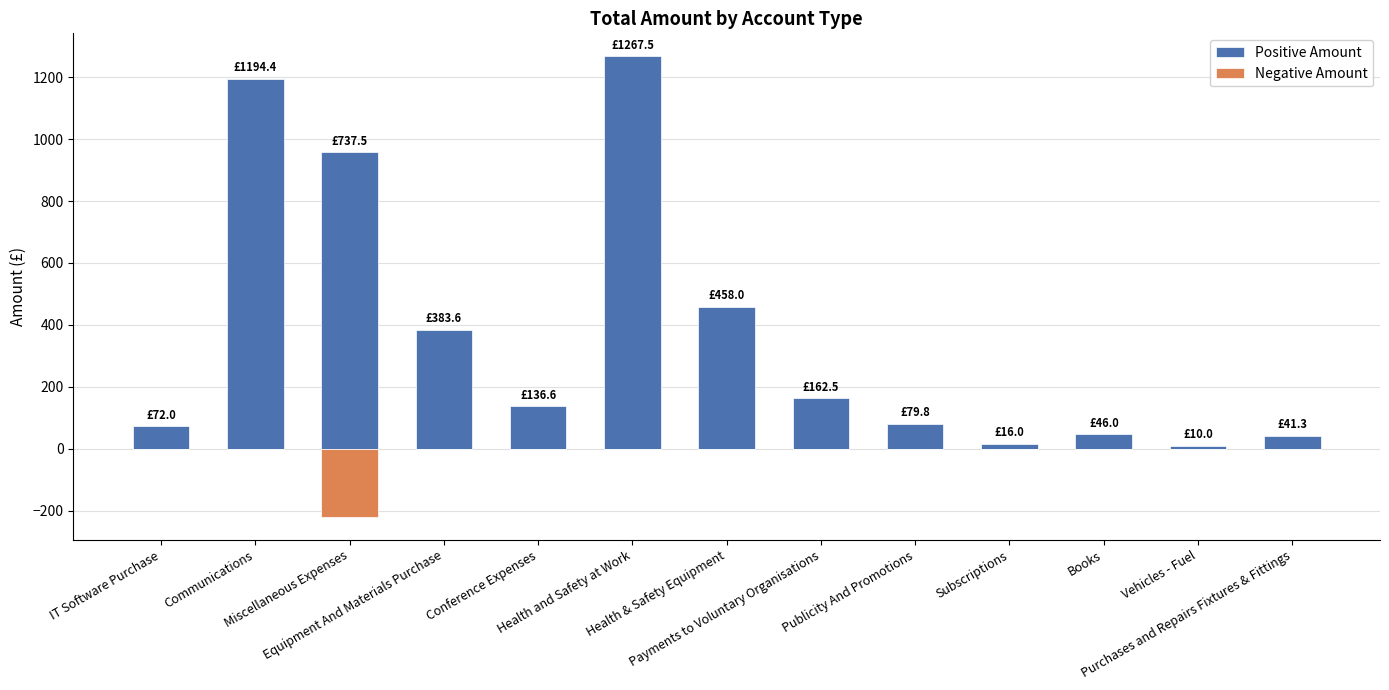

At Equipment And Materials Purchase, list the series in order from largest to smallest.

Positive Amount, Negative Amount